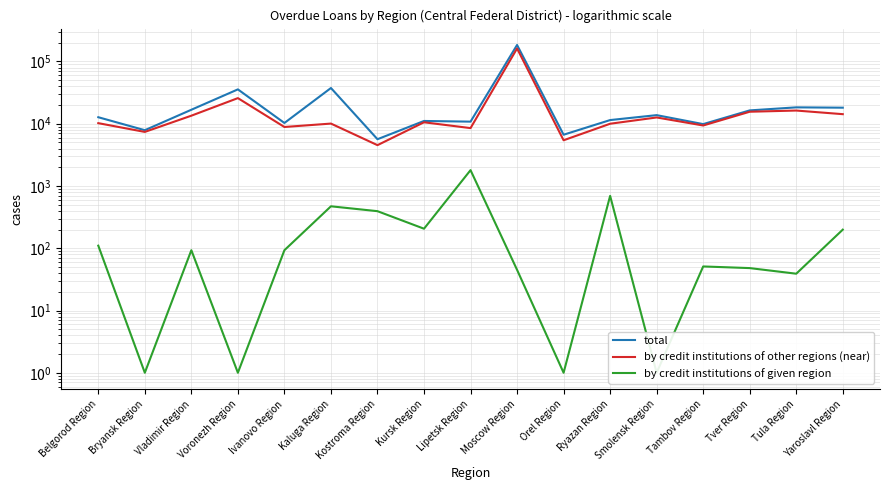

Rank the series by their maximum value, from highest to lowest.

total, by credit institutions of other regions (near), by credit institutions of given region